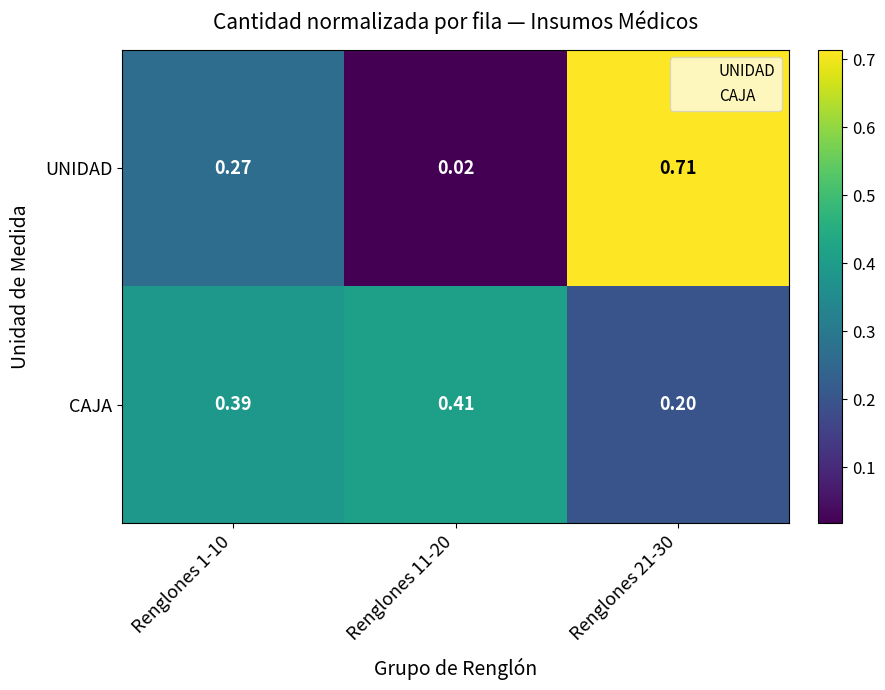

At how many categories does at least one series exceed 0?

3